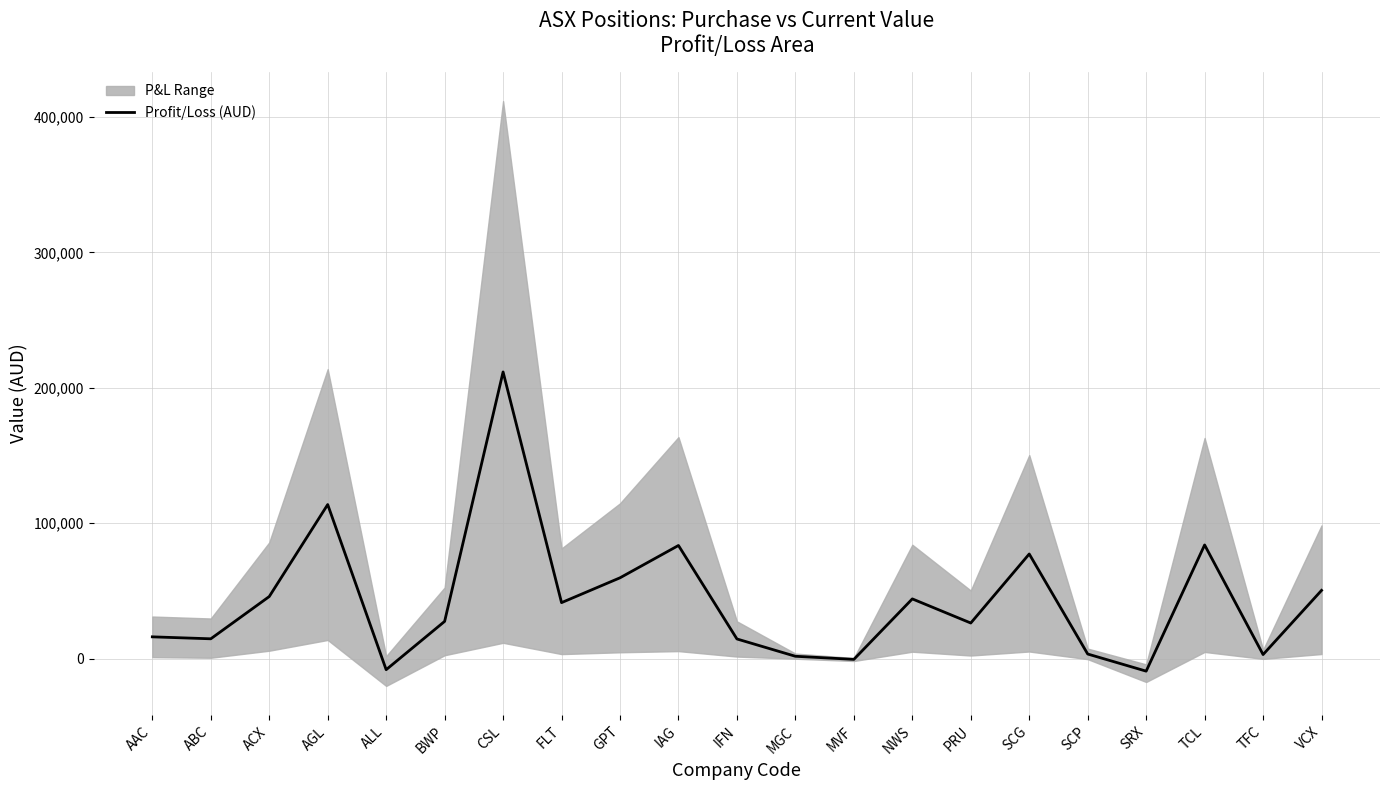

What is the label of the 1st point from the left?

AAC